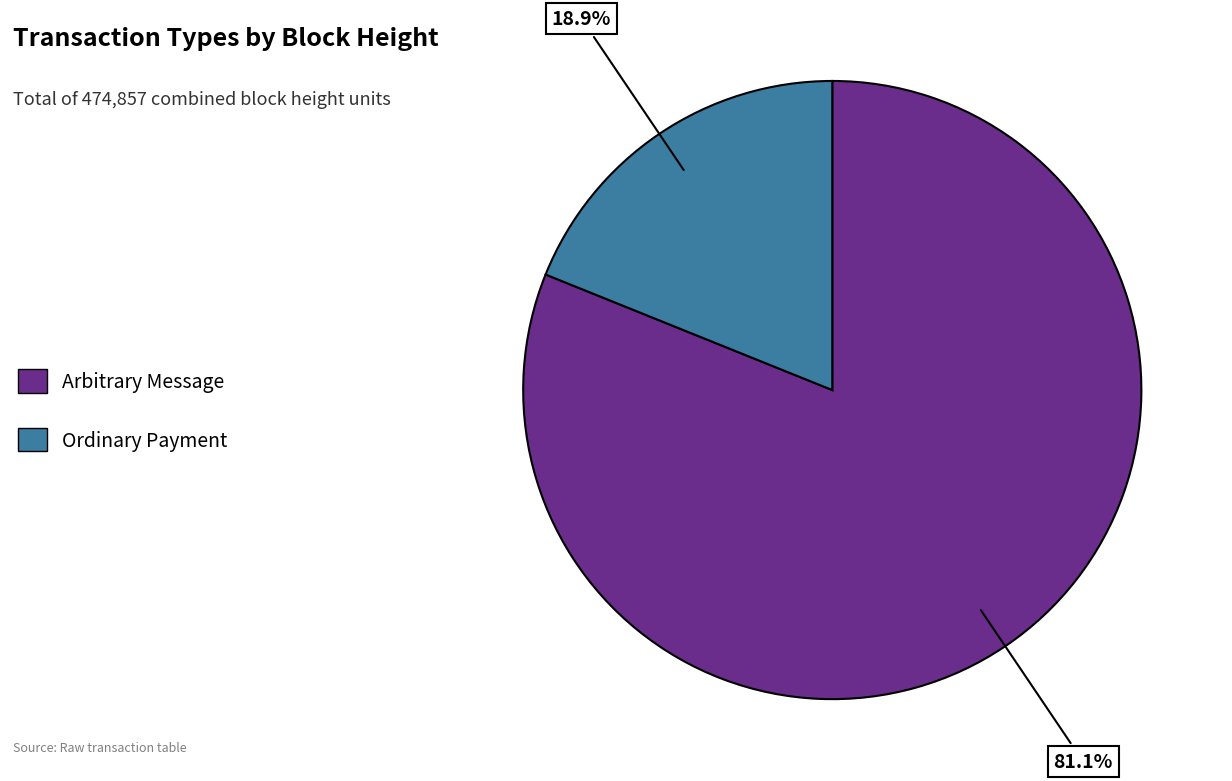

Which category has the smallest portion of the pie?

Ordinary Payment